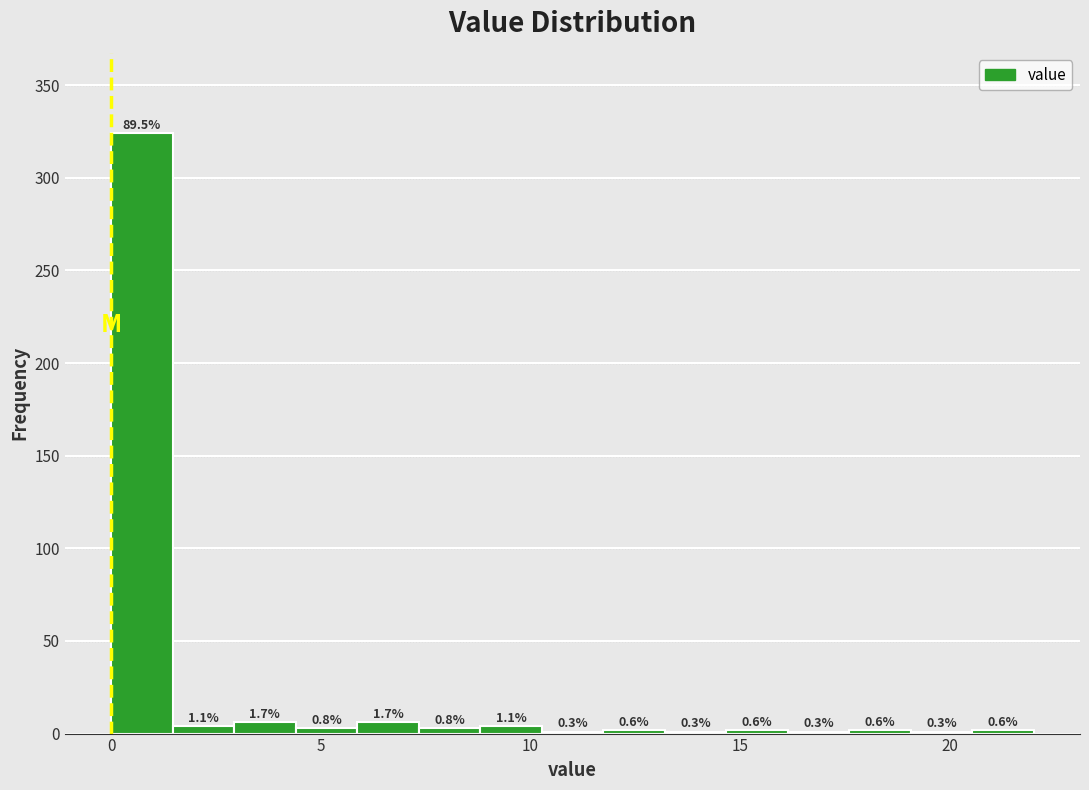

Around what value on the x-axis is the tallest bar? Give the approximate position of its centre, as read against the axis.

0.5